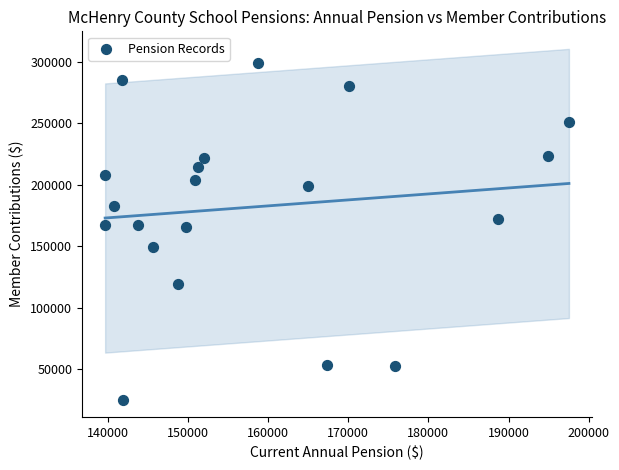

What is the range of X values (max minus min)?

57817.7